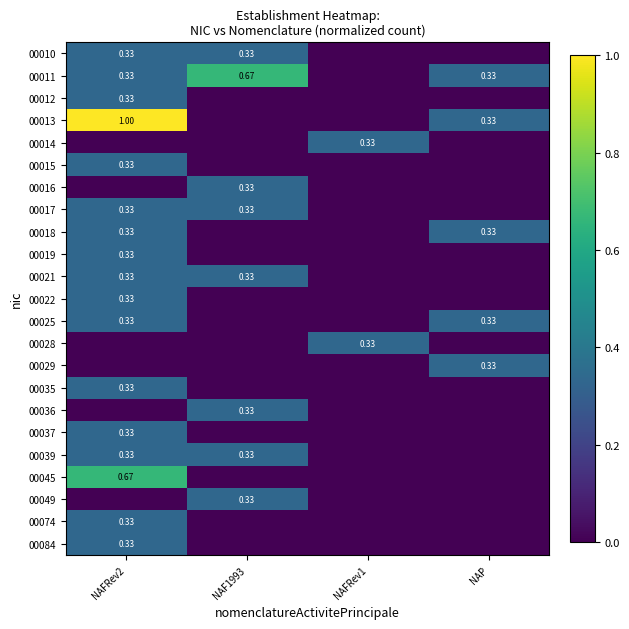

How many 00021 values are between 0 and 1?

4